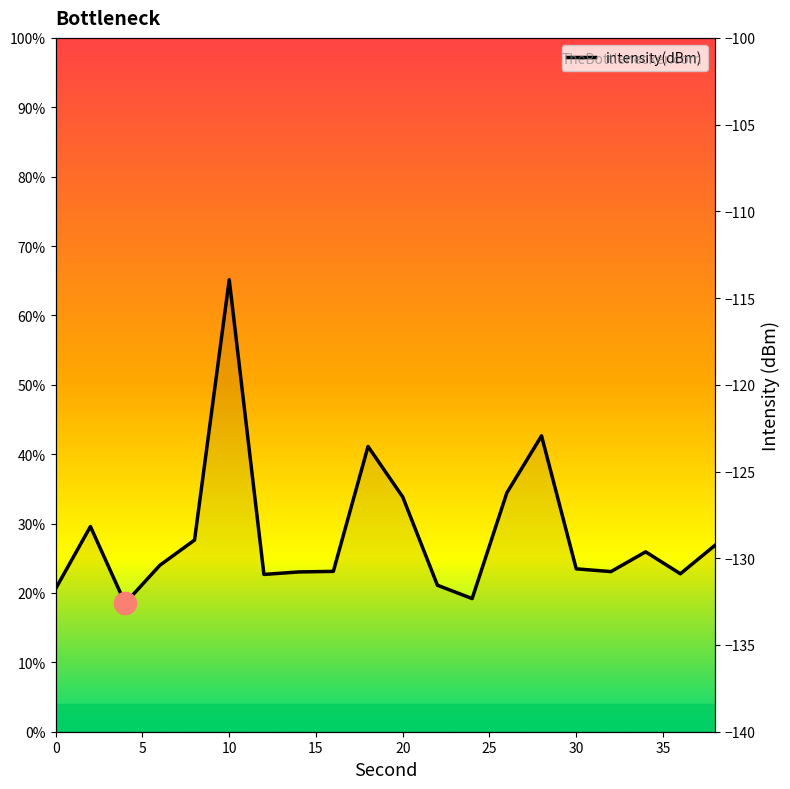

How many values exceed 23?

14